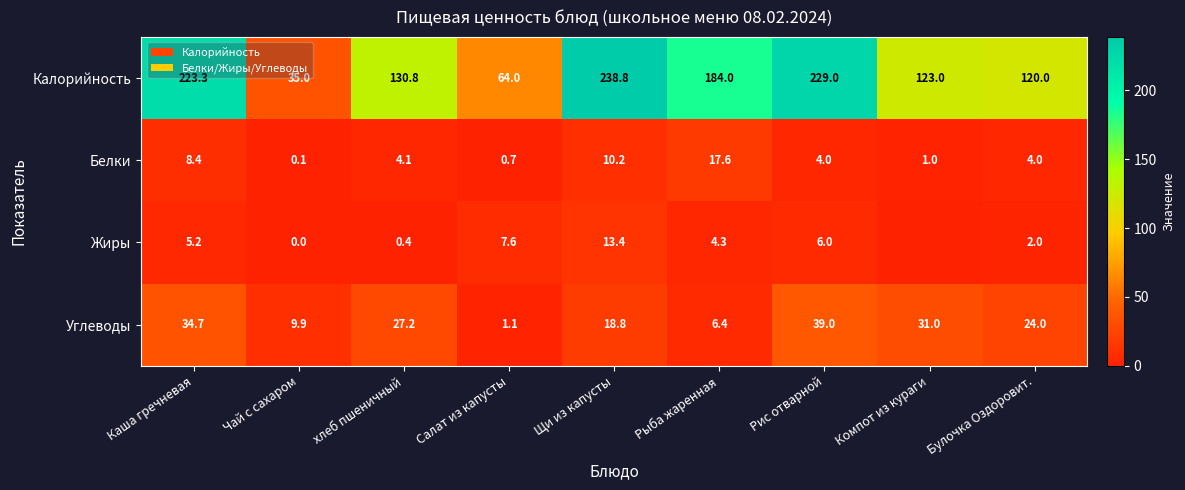

How many data points in Калорийность are above 130?

5